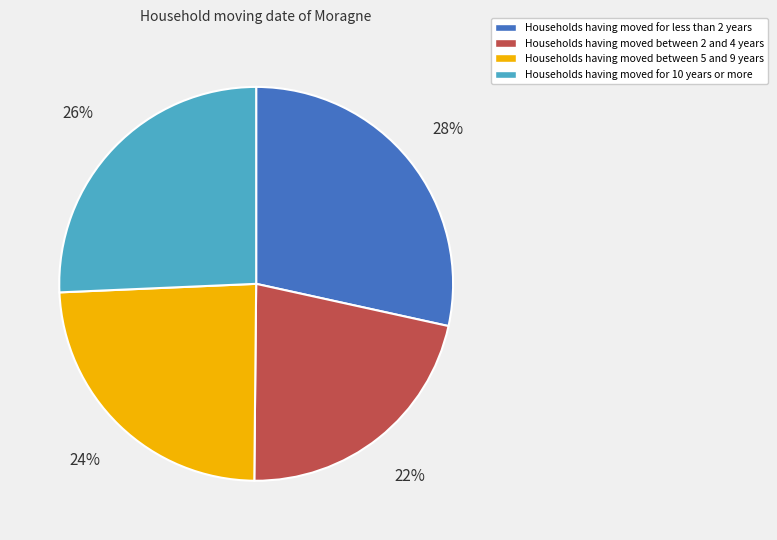

Is there a majority slice in this chart?

No